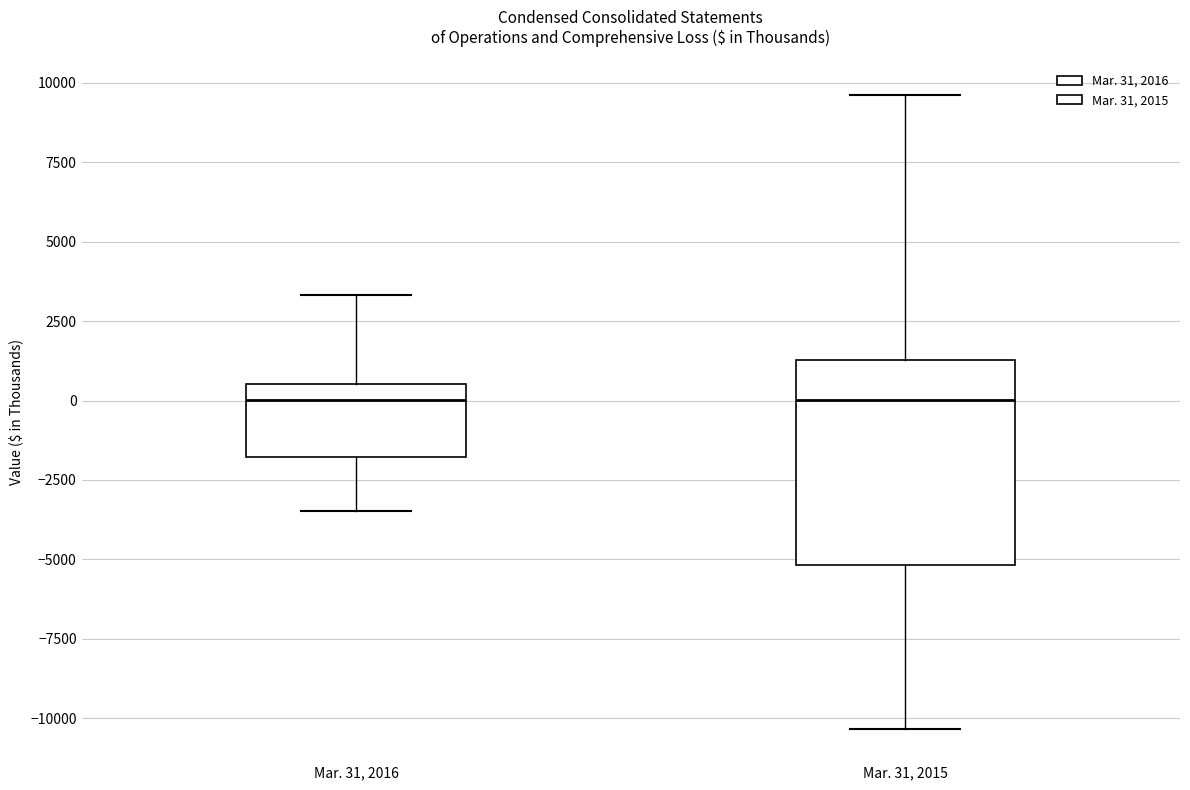

Where is the upper edge of the box for Mar. 31, 2015 on the y-axis? The values are not printed on the chart, so give them approximately, as read against the axis.

1500